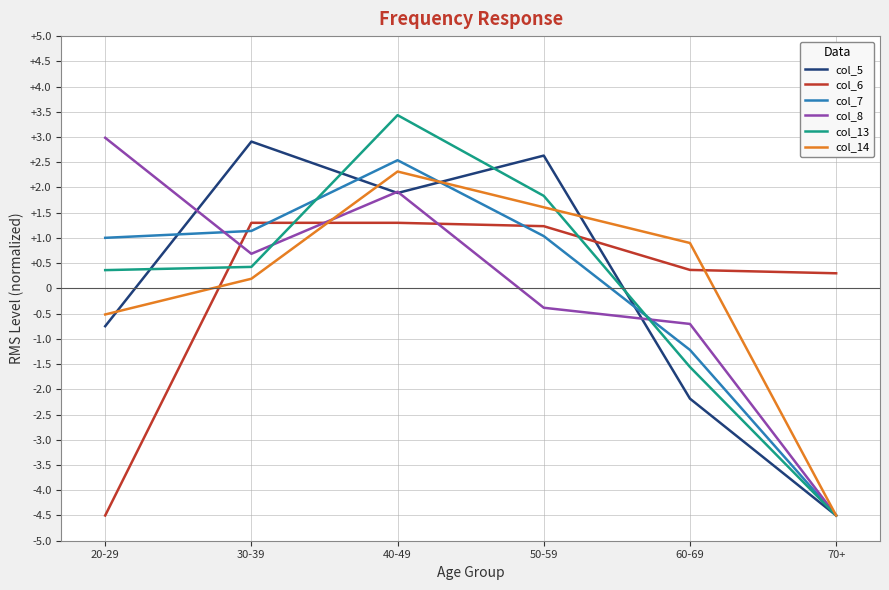

What are all the series names shown in the legend?

col_5, col_6, col_7, col_8, col_13, col_14